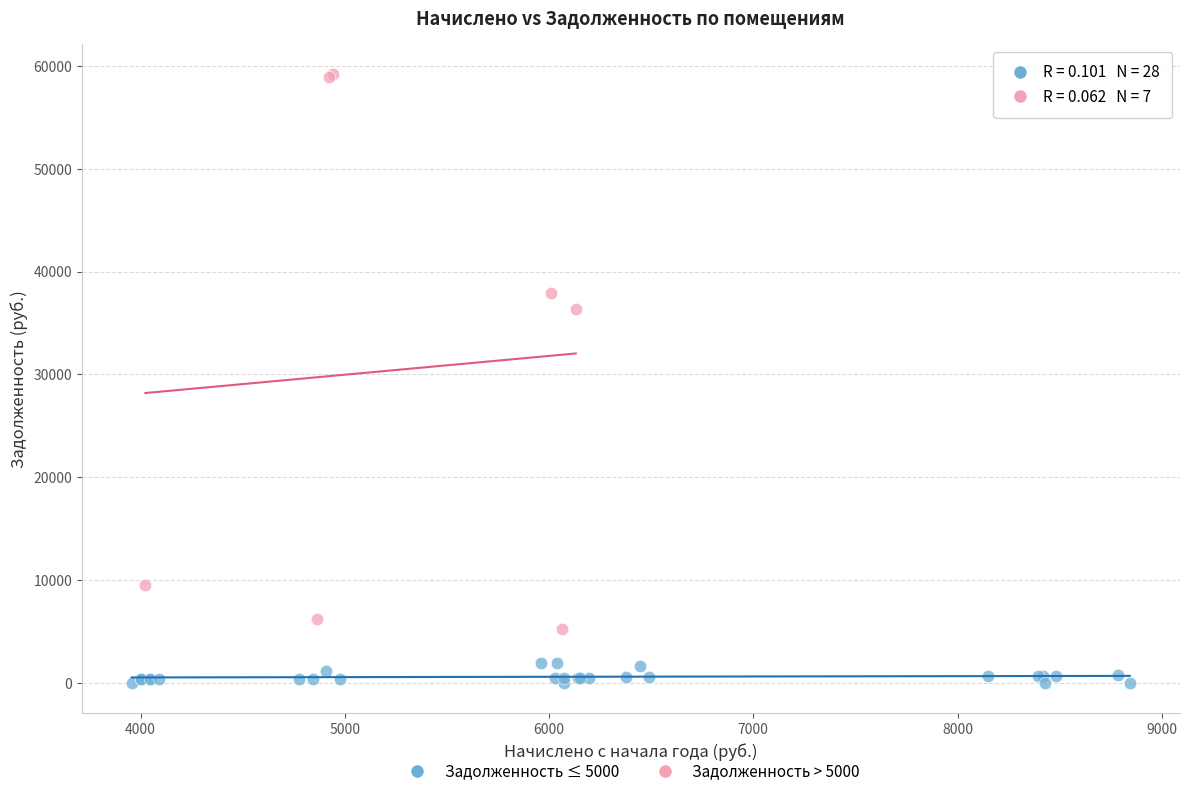

What are all the series names shown in the legend?

Задолженность ≤ 5000, Задолженность > 5000